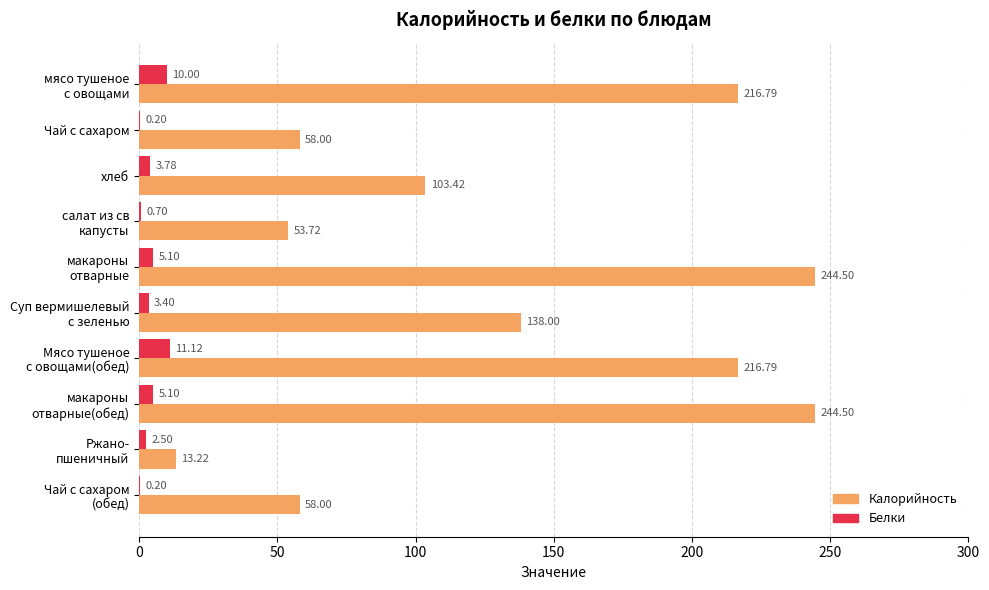

Which series has the largest total across all categories?

Калорийность